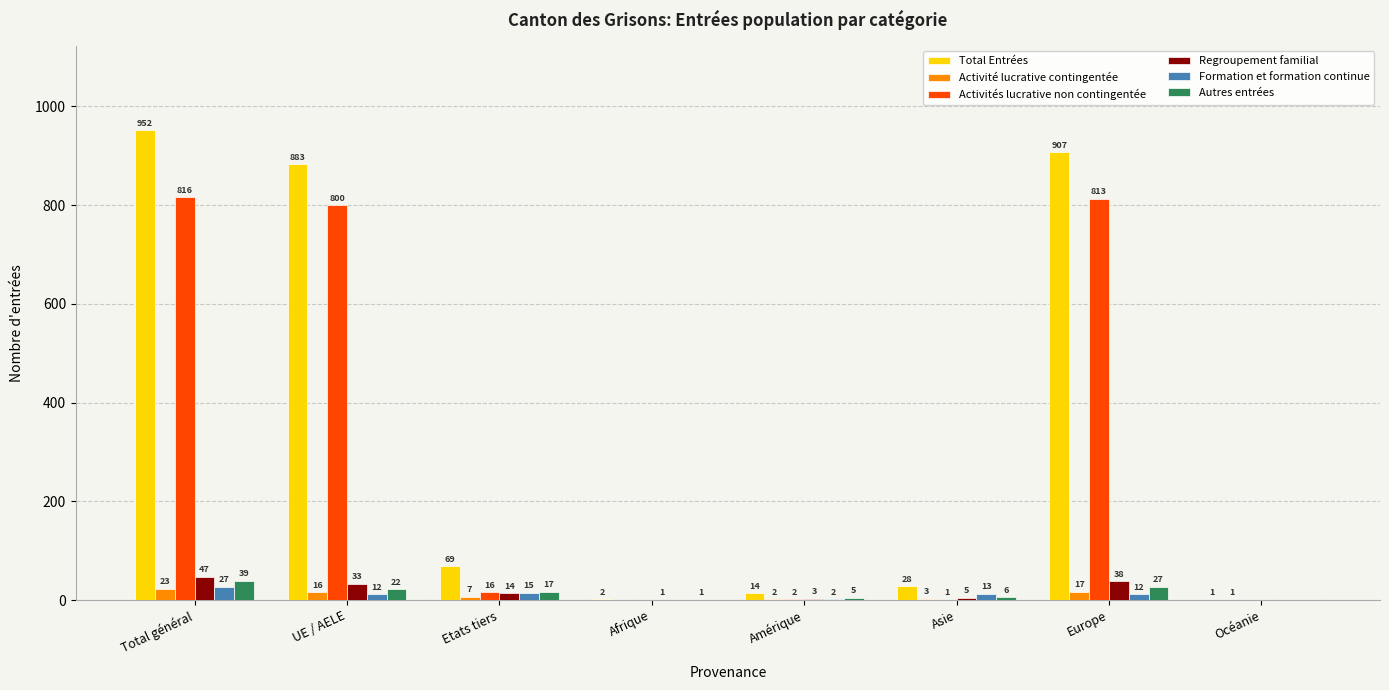

Which label corresponds to the largest value in the chart?

Total général